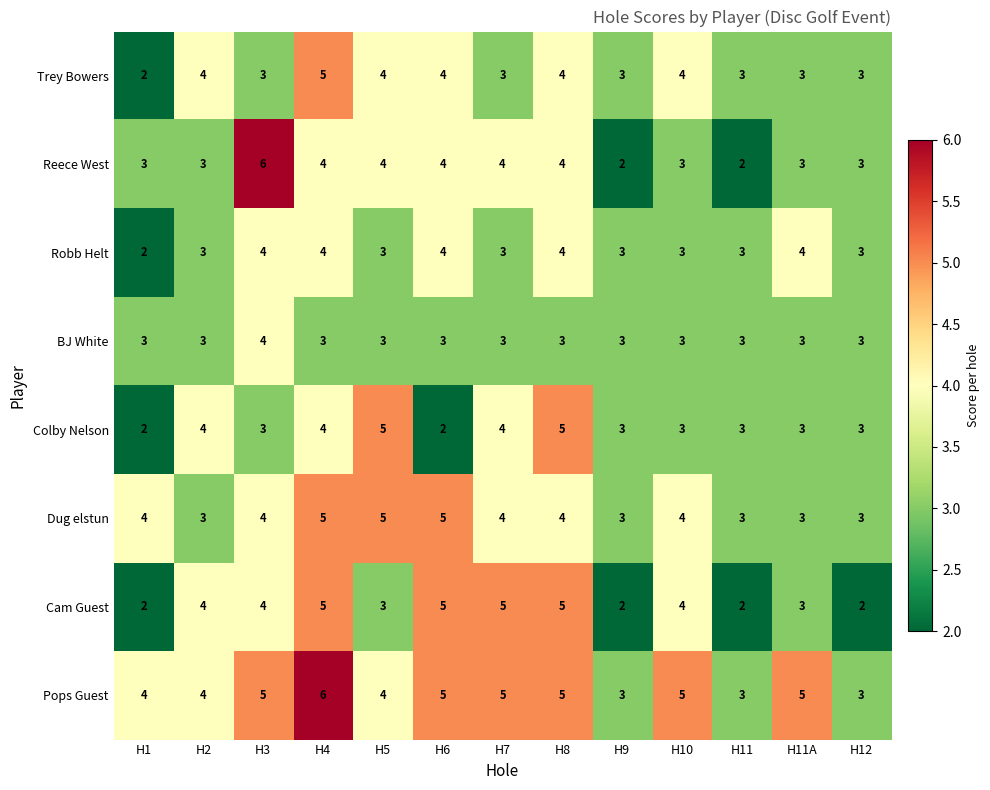

How many Trey Bowers values are between 3 and 4?

11